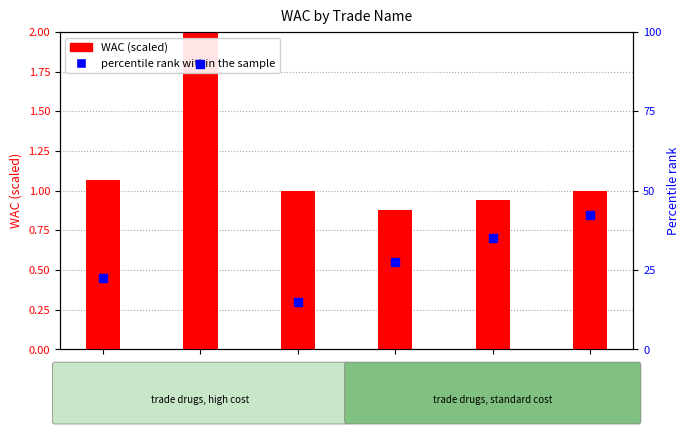

Which series reaches the minimum Y coordinate?

percentile rank within the sample